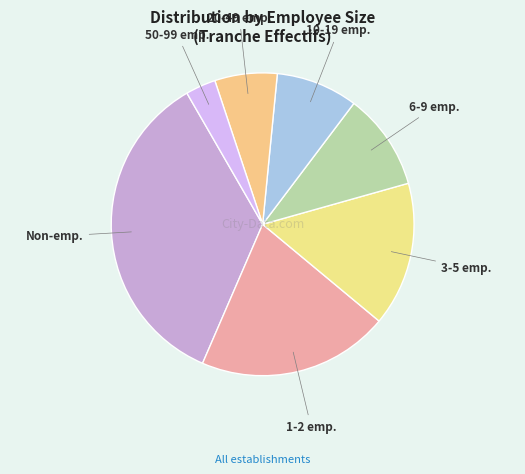

What is the ratio of the value at 6-9 emp. to the value at 50-99 emp.?

3.2